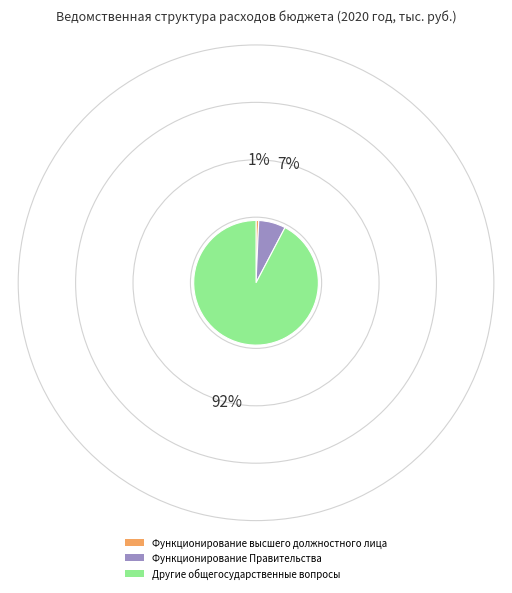

The Функционирование высшего должностного лица slice represents 11% of the pie. True or false?

False